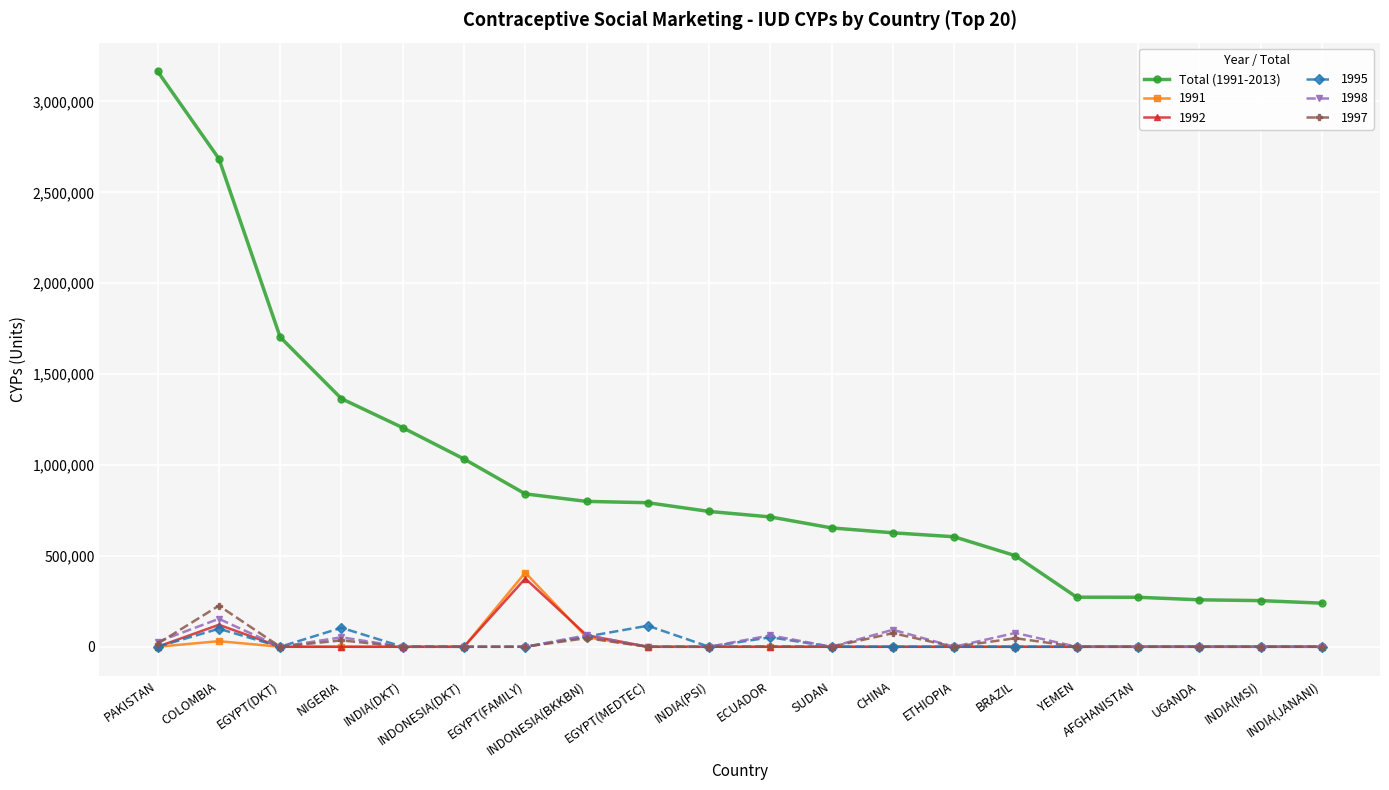

Which series has the largest range (max minus min)?

Total (1991-2013)